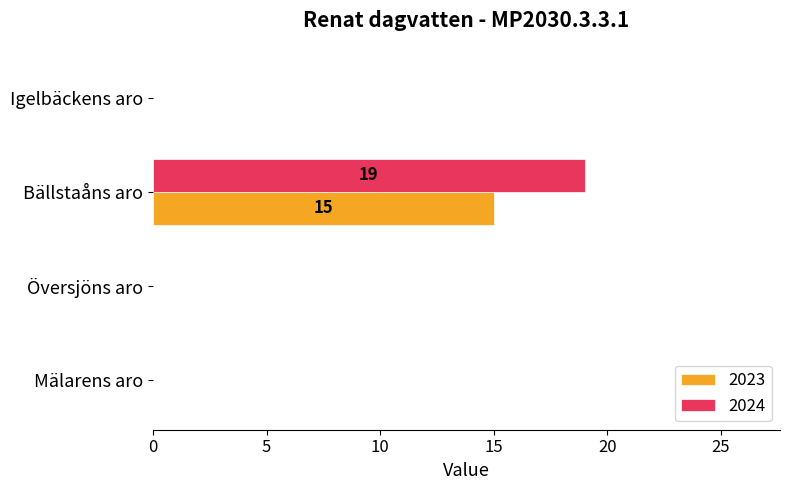

What is the greatest value displayed?

19